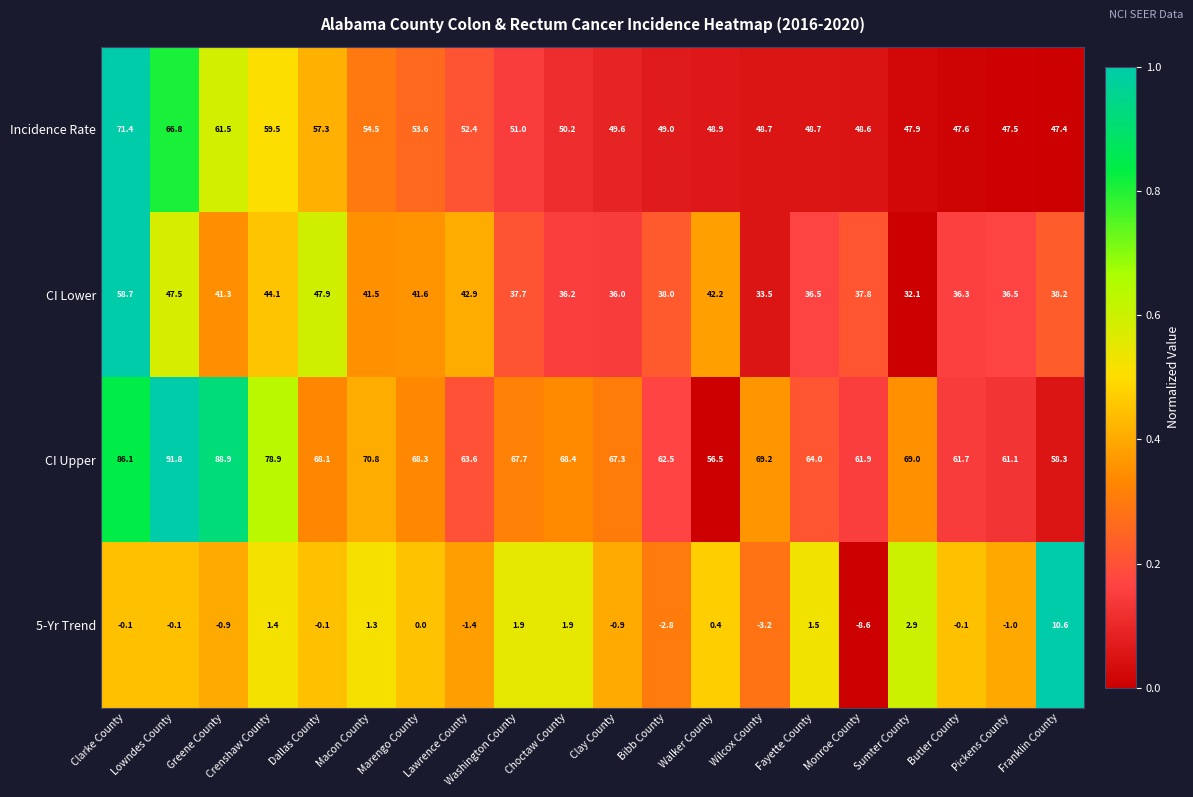

Rank the series at Lawrence County from highest to lowest value.

CI Upper, Incidence Rate, CI Lower, 5-Yr Trend